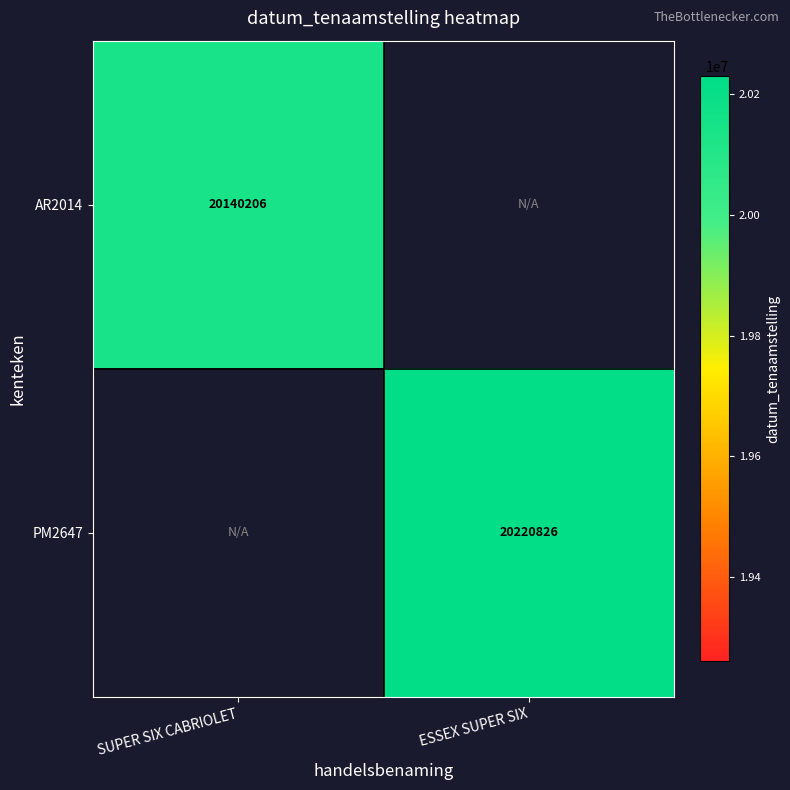

The value of AR2014 at SUPER SIX CABRIOLET is 33160869. True or false?

False